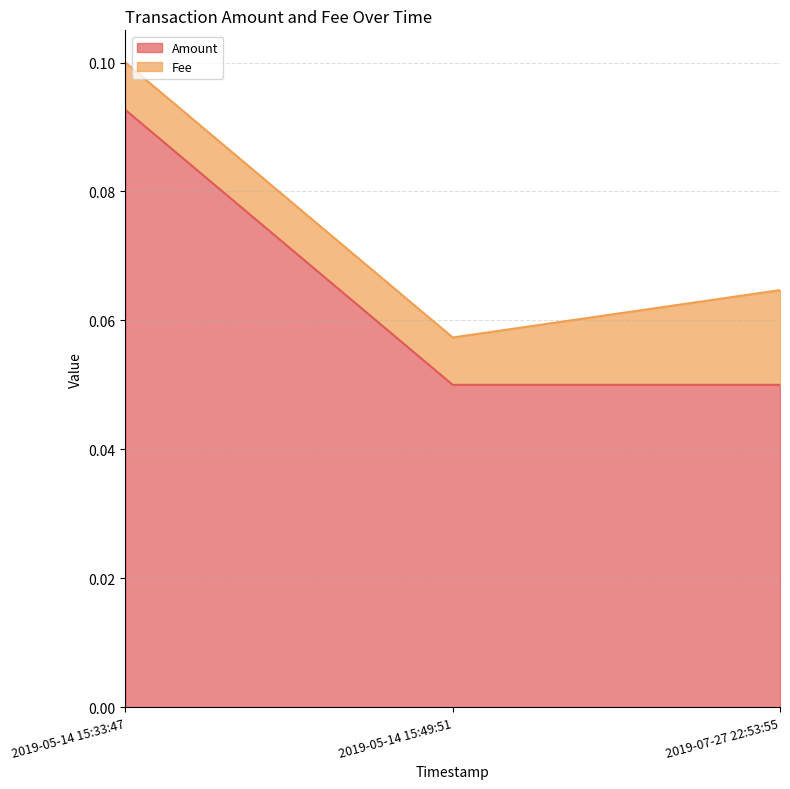

The value at 2019-05-14 15:49:51 is 0.1. True or false?

False